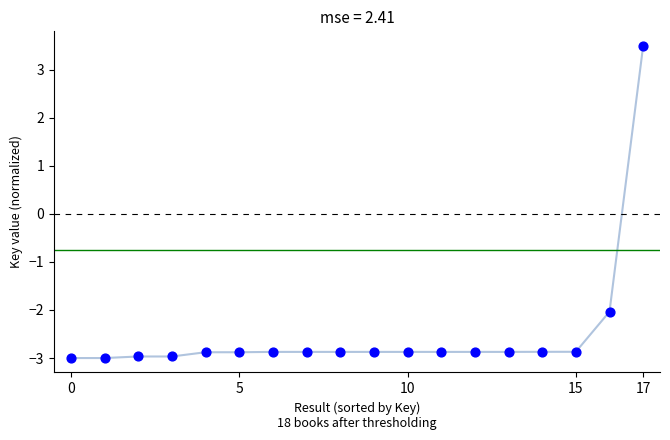

What Y value in the scatter plot is closest to 0?

-2.0